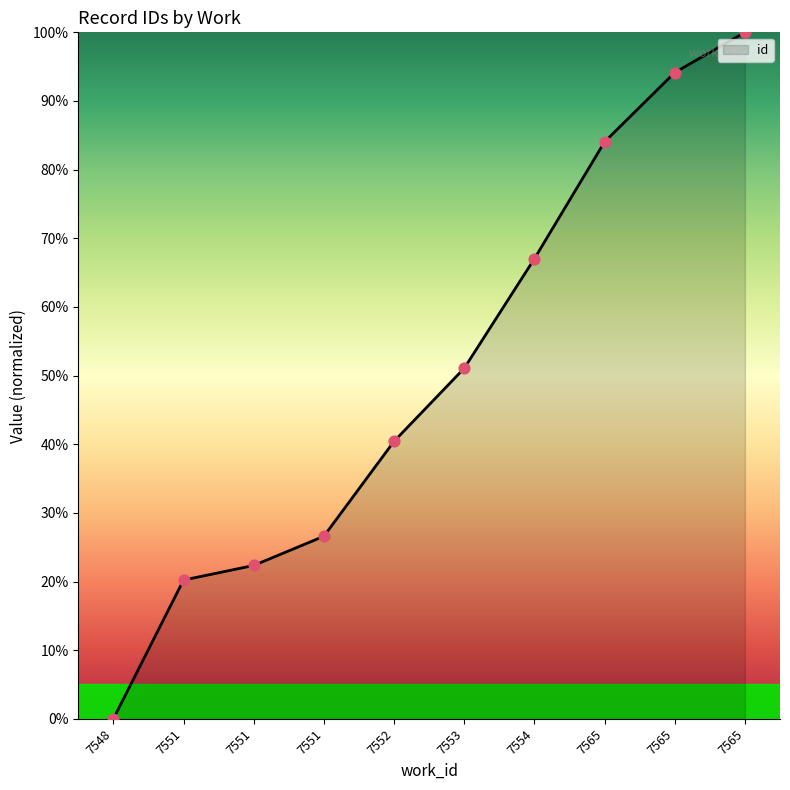

What is the ratio of the value at 7551 to the value at 7565?

0.3